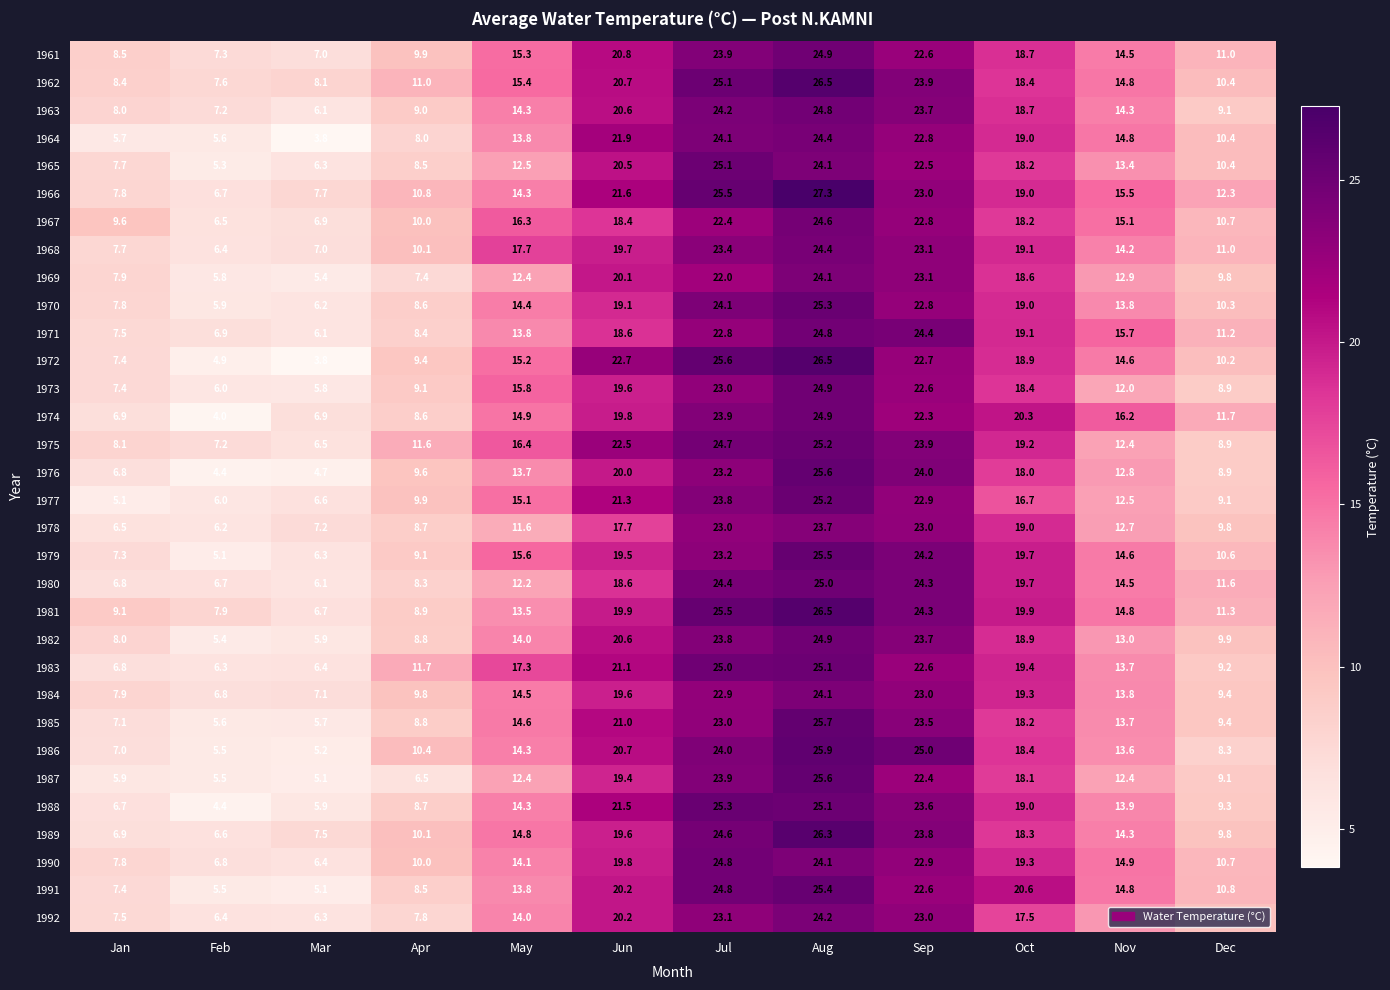

The value of 1974 at Oct is 20.3. True or false?

True